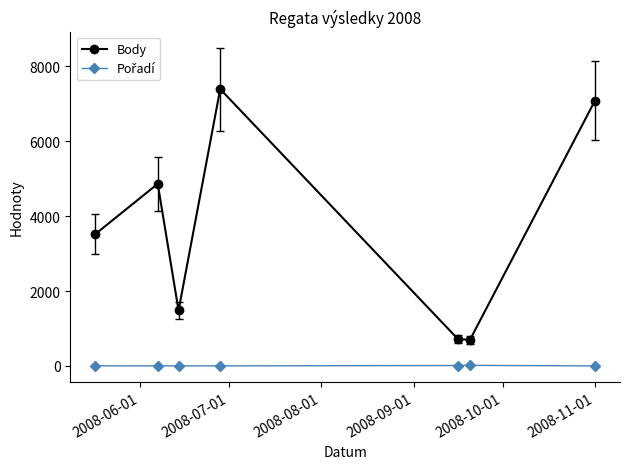

What is the minimum value for Body?

703